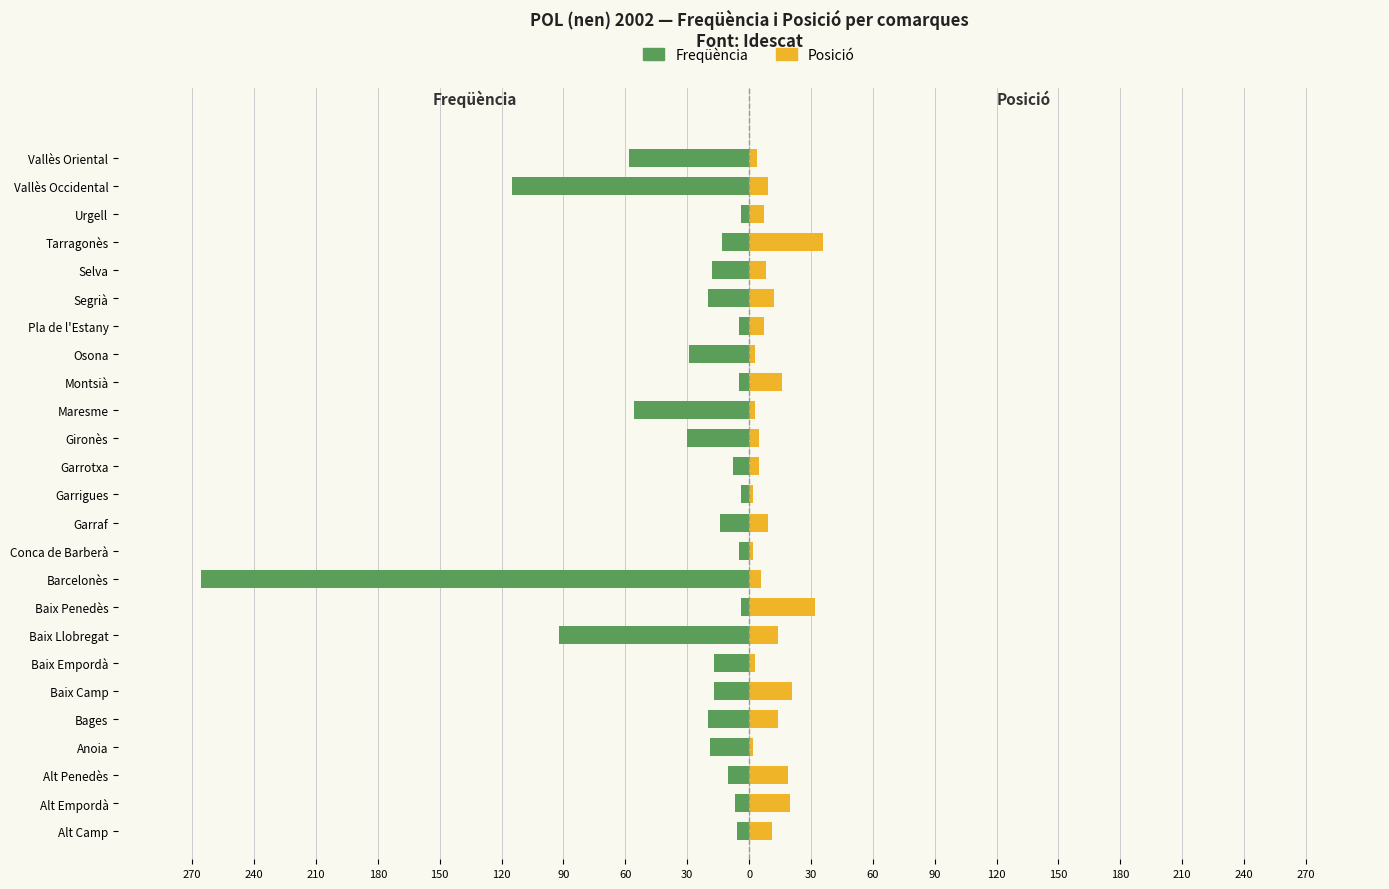

What value does the Freqüència series have at Baix Llobregat, to the nearest 50?

-100